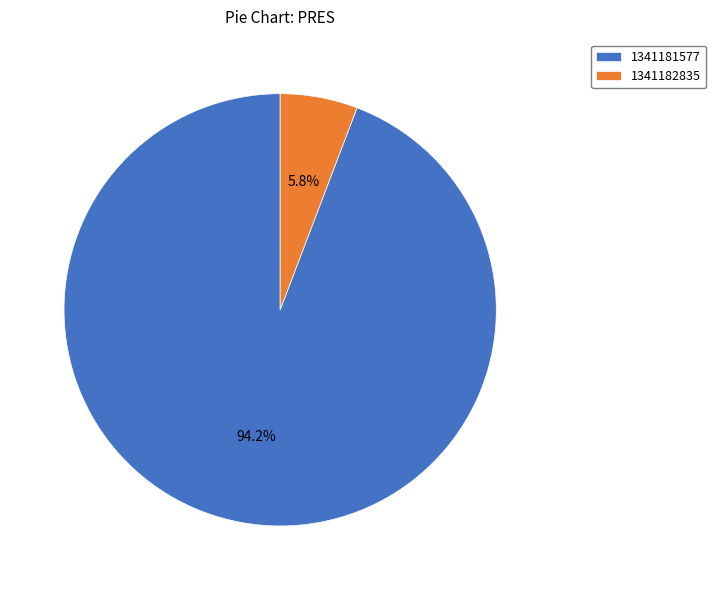

To the nearest percent, what is the combined percentage of 1341182835 and 1341181577?

100%